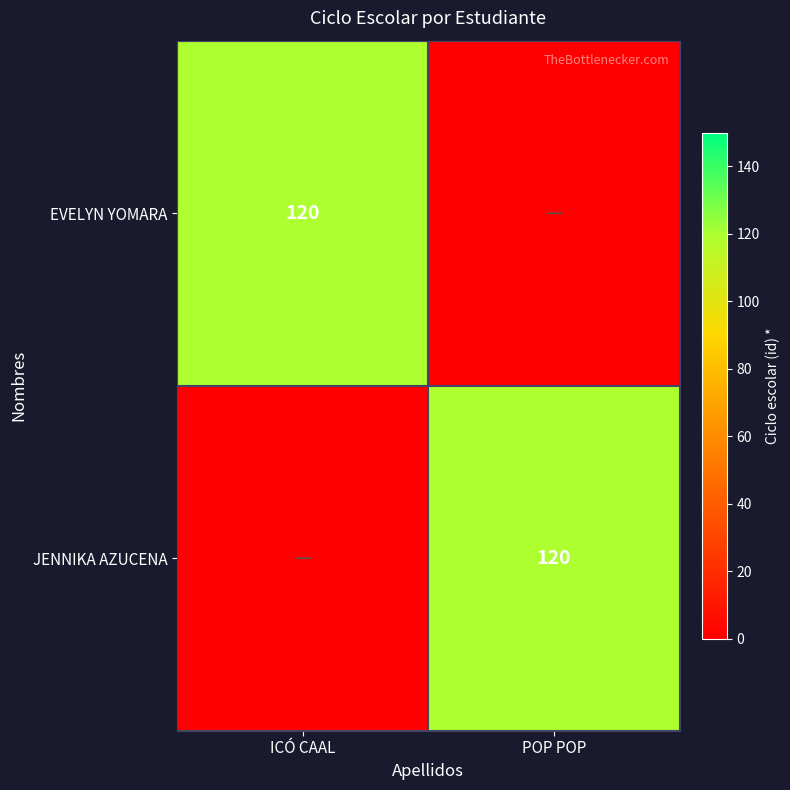

What is the difference between the highest and lowest values at ICÓ CAAL?

120